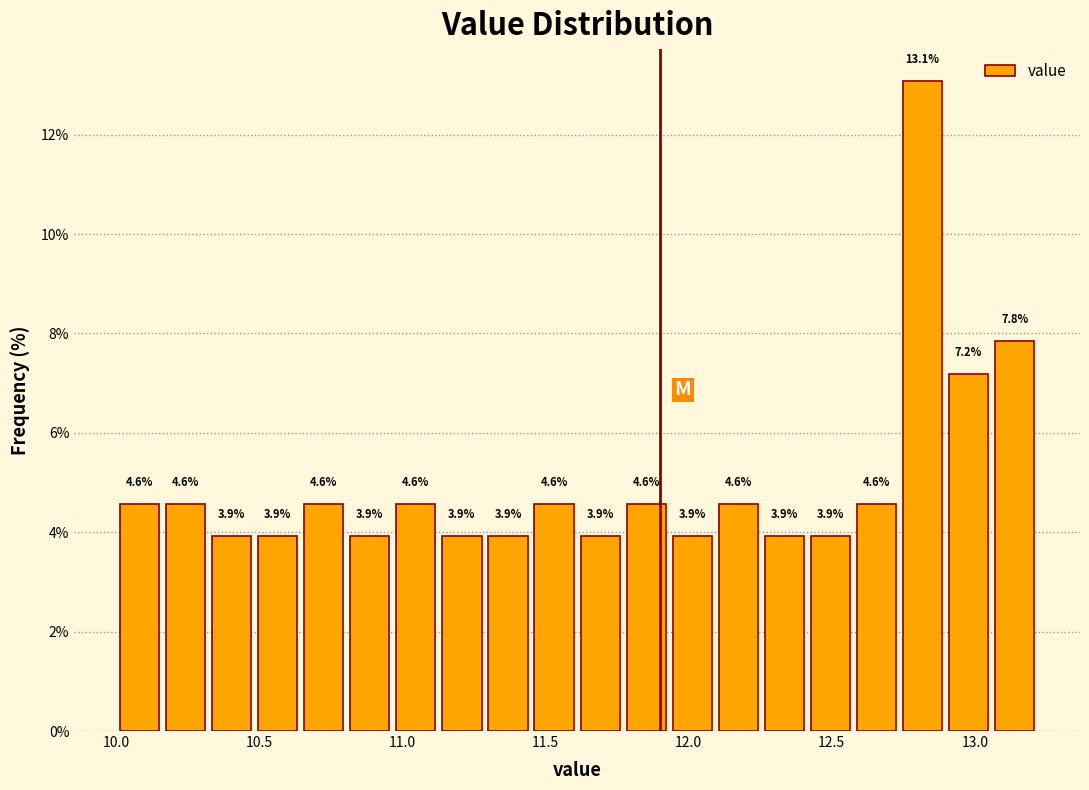

Read against the x-axis, roughly where is the centre of the tallest bar?

12.80